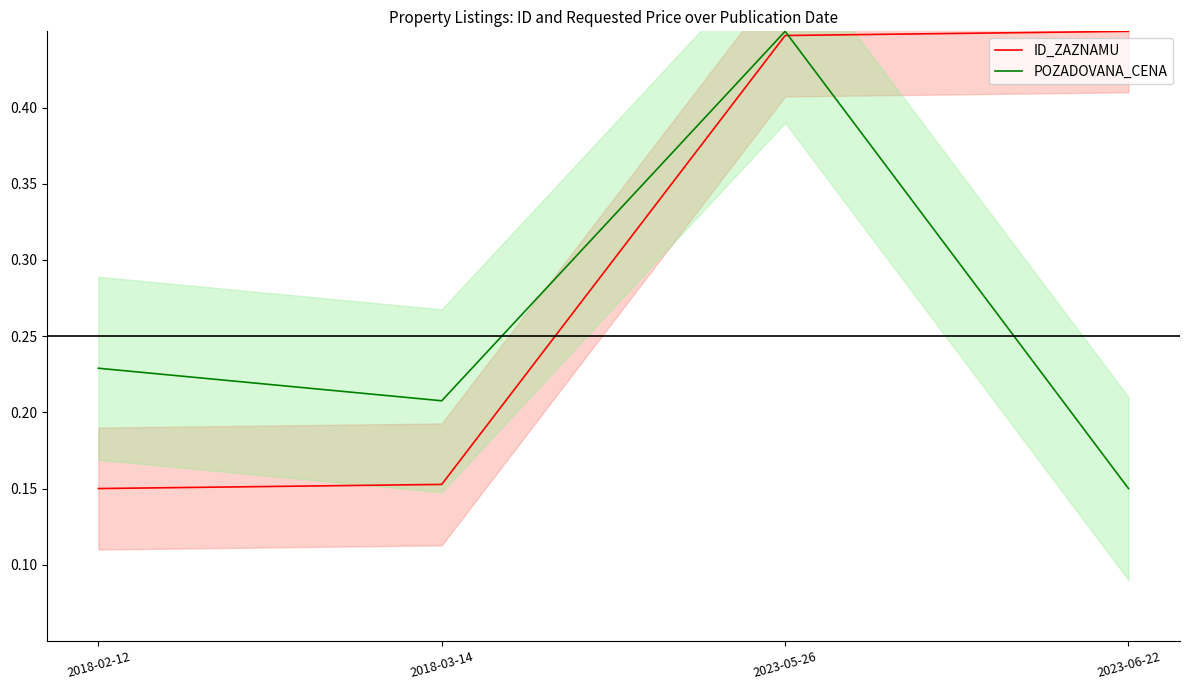

What position from the right is 2018-02-12?

4